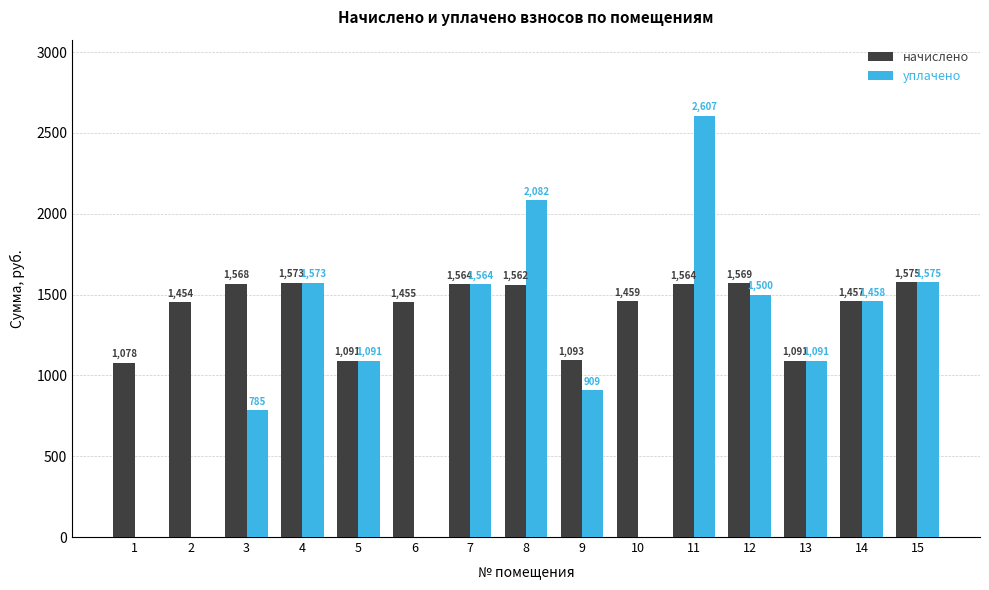

Is it true that уплачено equals 801.2 at 12?

False